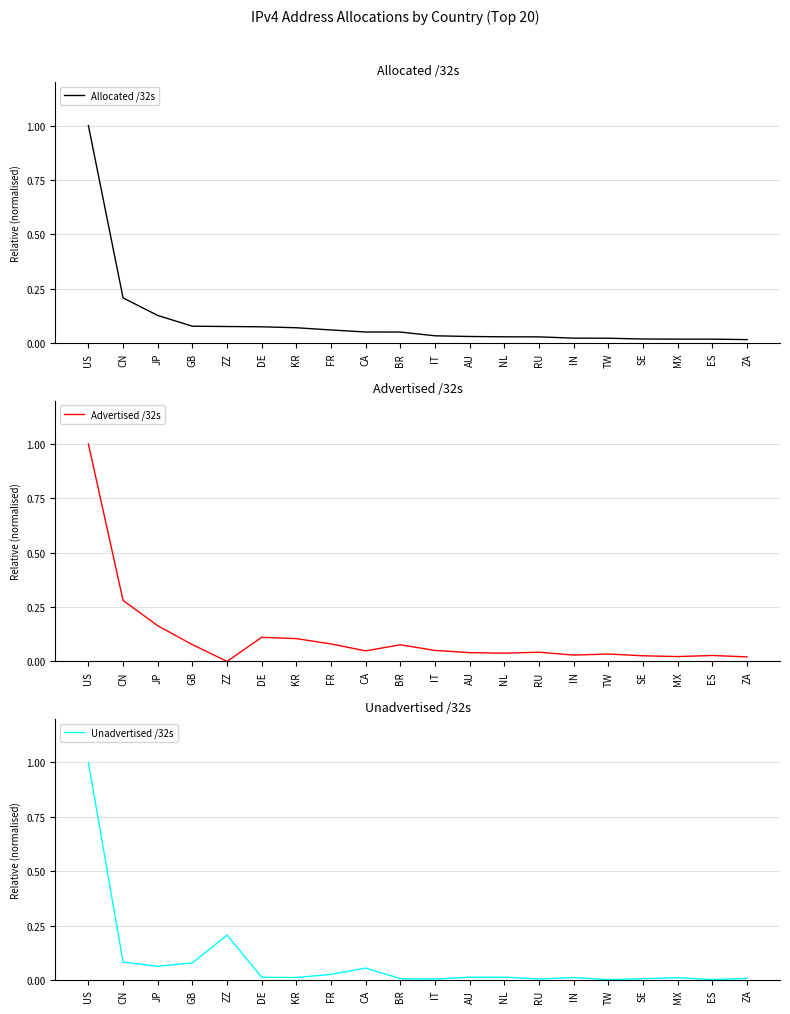

The value of Unadvertised /32s at MX is 0.0. True or false?

False